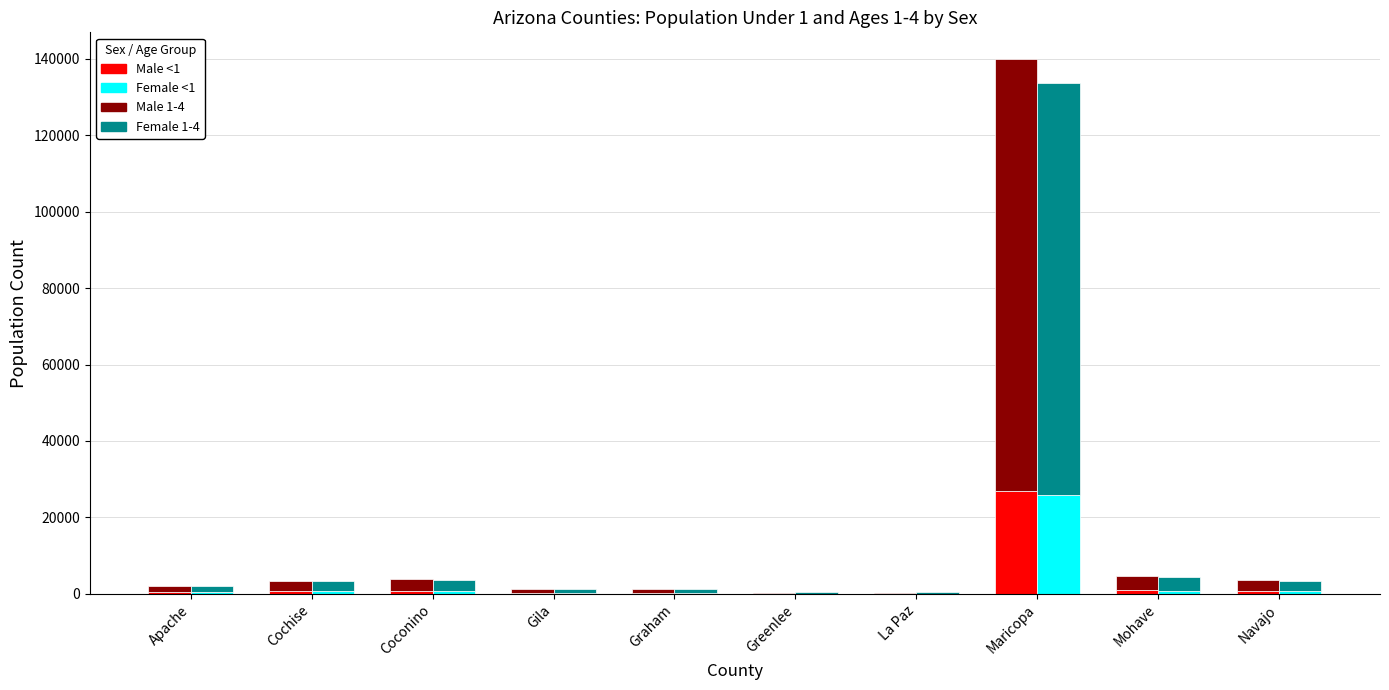

At which category is the sum across all series the highest?

Maricopa